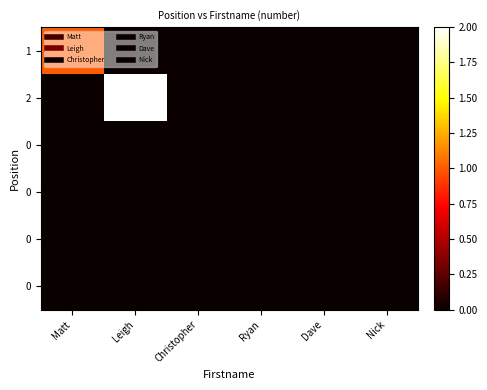

Count the number of categories in the chart.

6